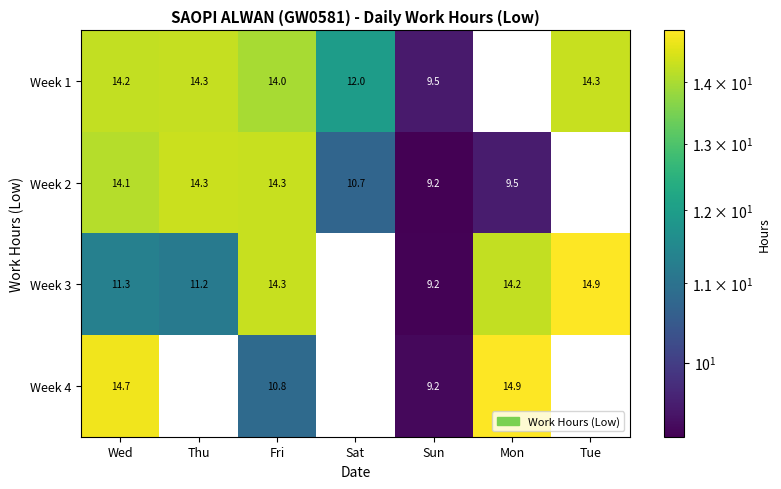

How many categories are shown in the chart?

7